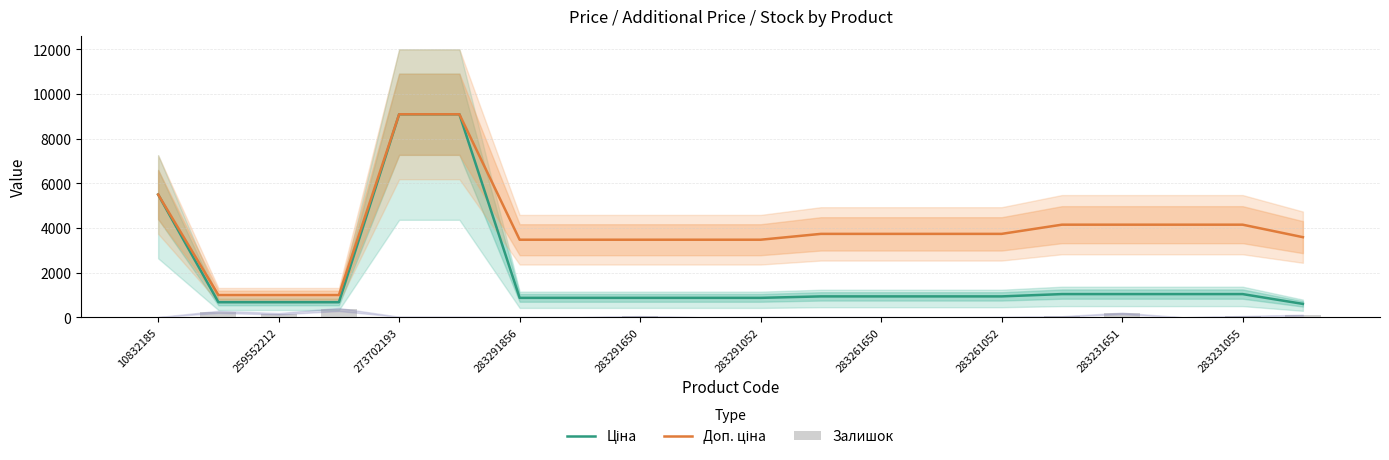

At how many categories does at least one series exceed 8308?

2